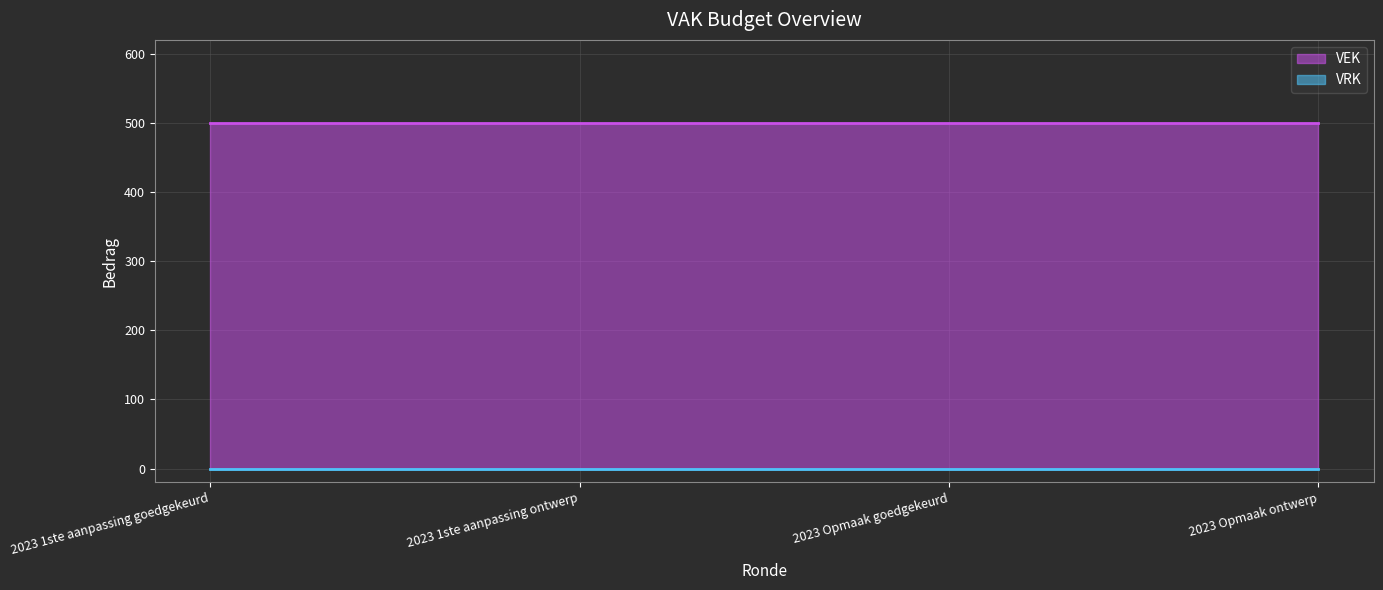

What is the maximum value shown in the chart?

500